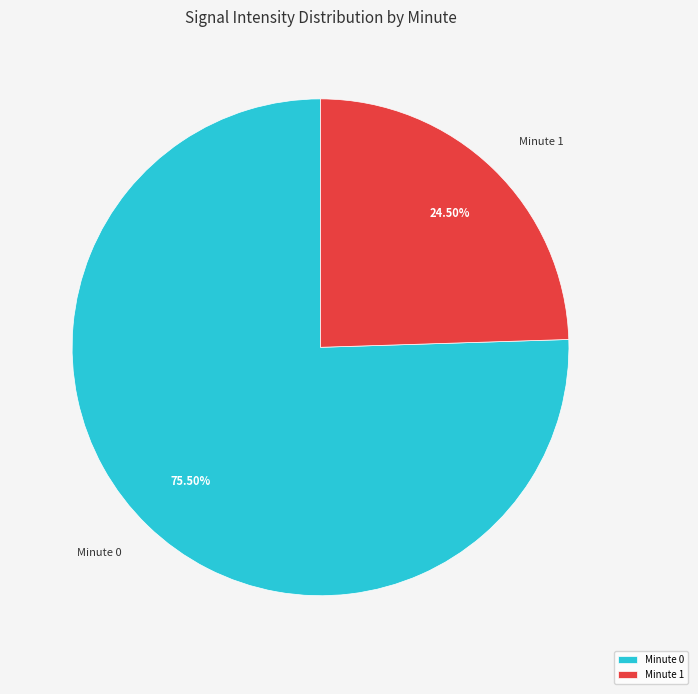

Does Minute 0 represent more than half of the total?

Yes